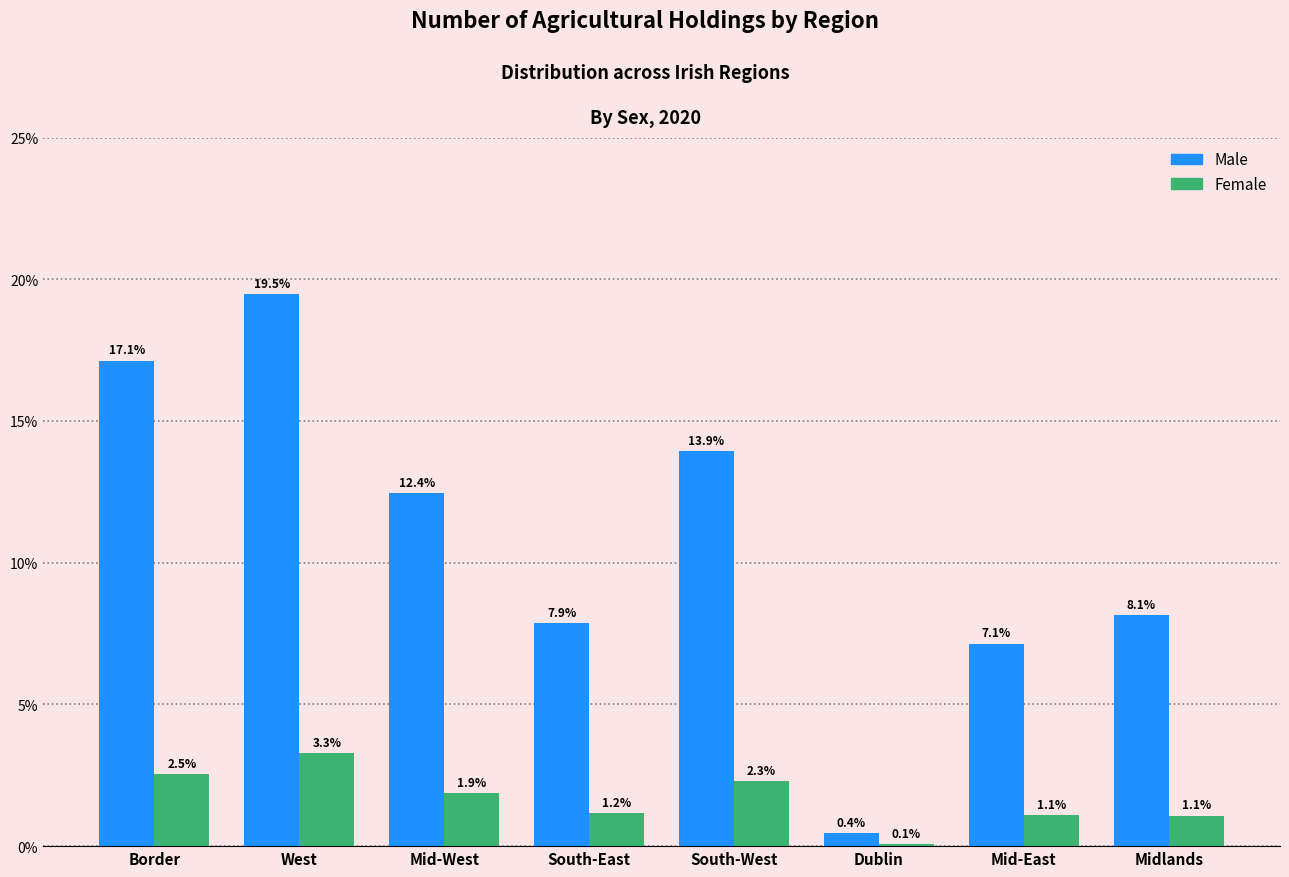

Reading right to left, extract all data points from this chart.

Male: Midlands=8.1	Mid-East=7.1	Dublin=0.4	South-West=13.9	South-East=7.9	Mid-West=12.4	West=19.5	Border=17.1
Female: Midlands=1.1	Mid-East=1.1	Dublin=0.1	South-West=2.3	South-East=1.2	Mid-West=1.9	West=3.3	Border=2.5